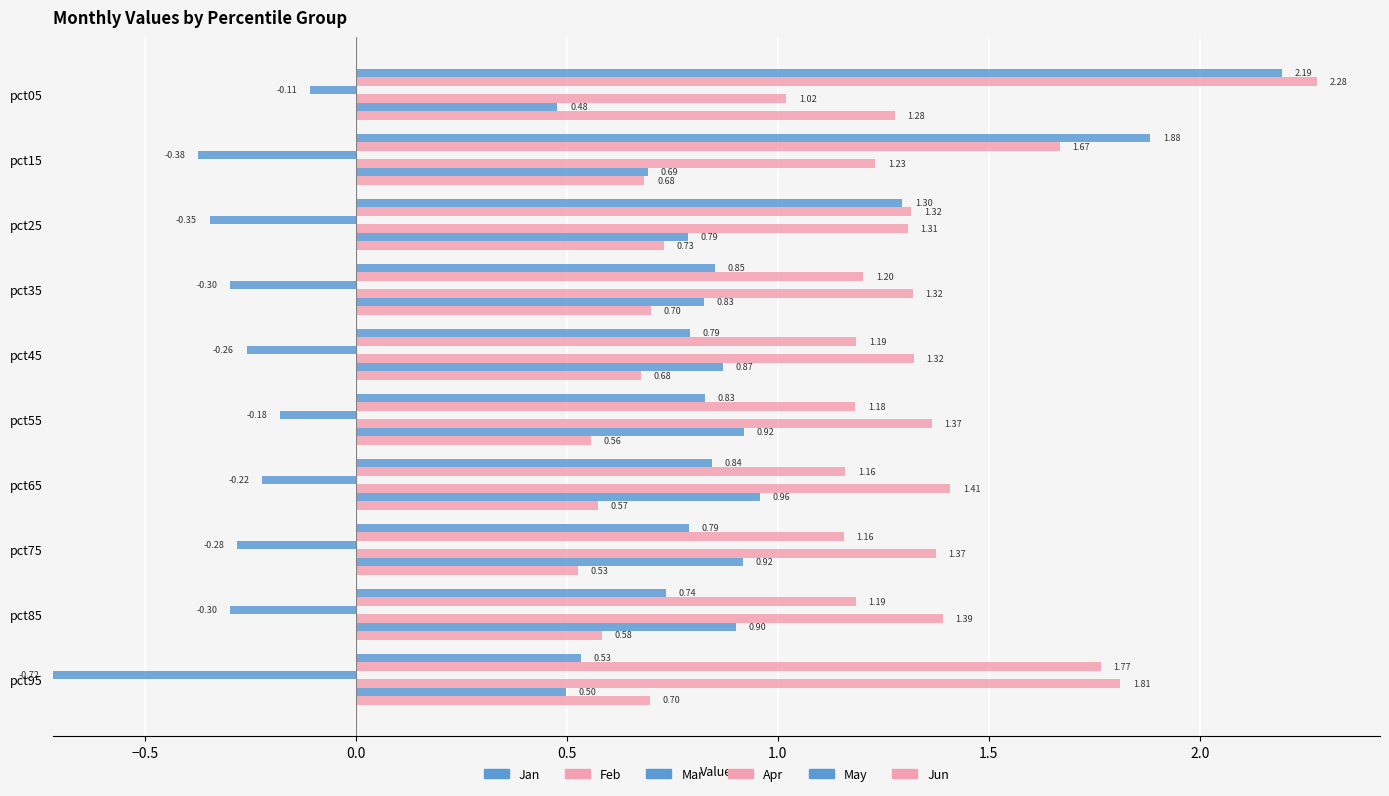

What is the difference between the maximum and minimum values in the May series?

0.5